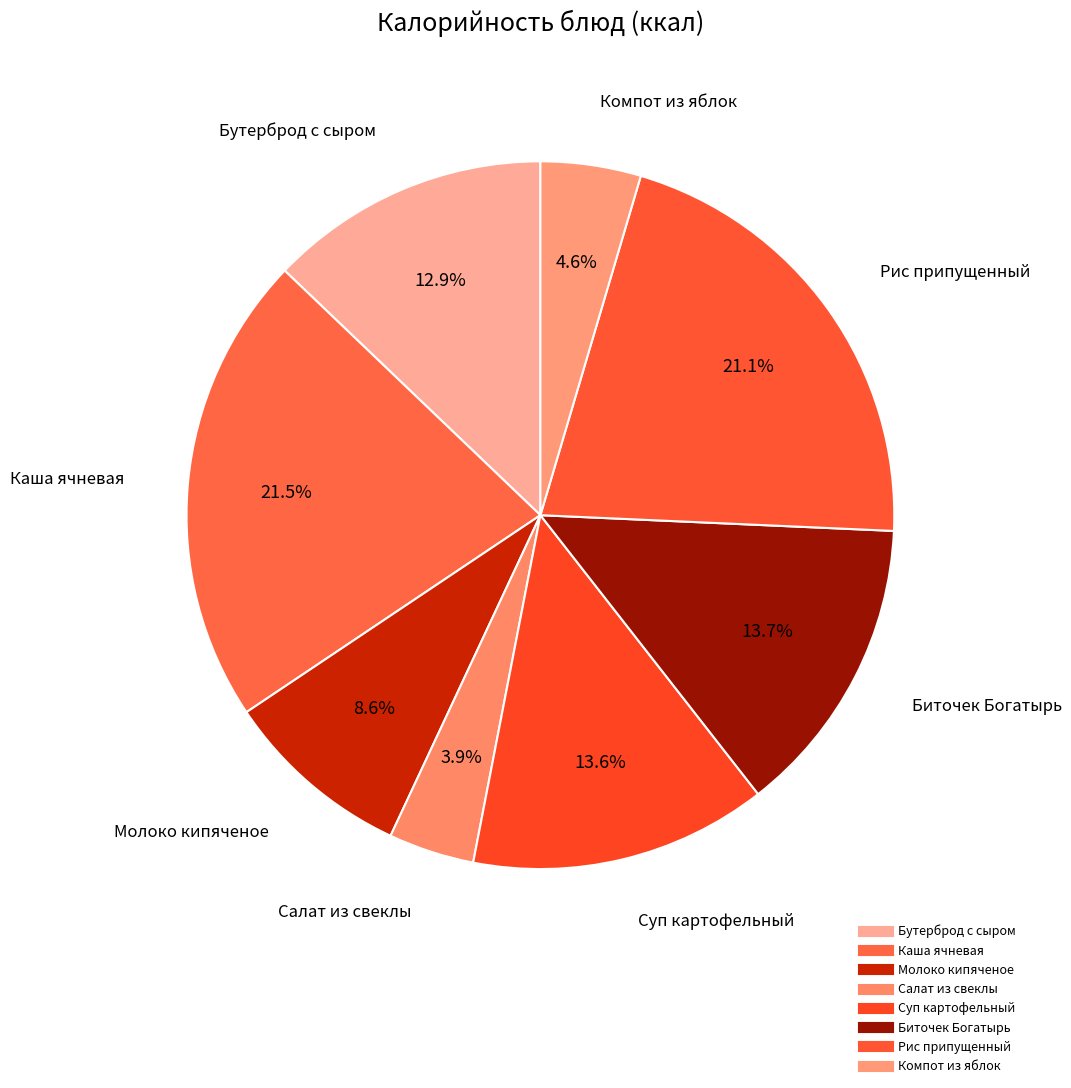

Is Рис припущенный the majority of the pie?

No